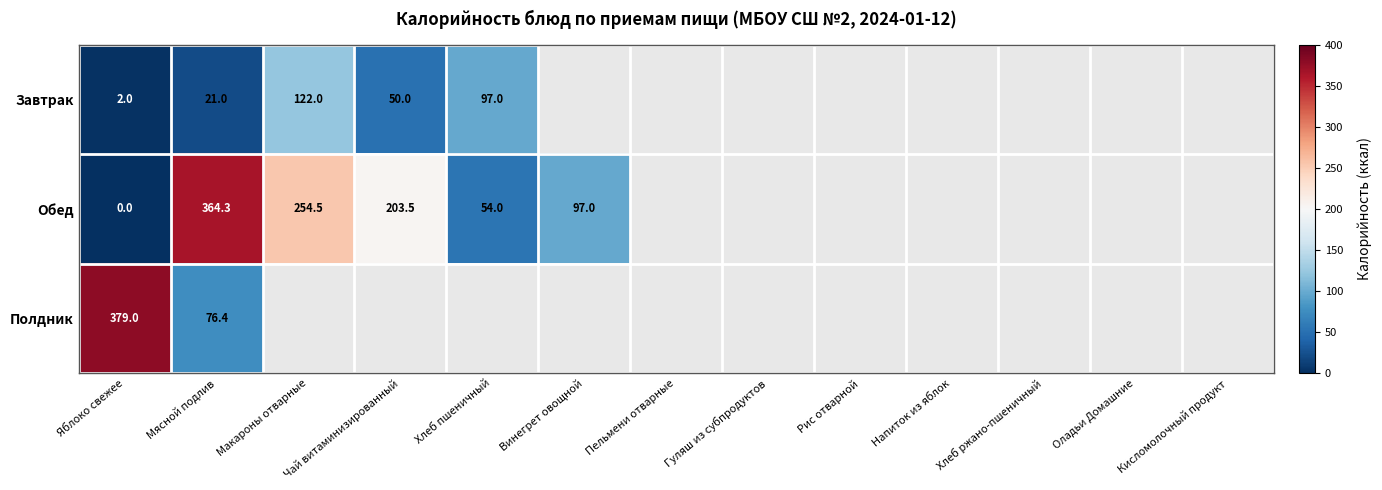

What is the difference between the Обед values at Винегрет овощной and Макароны отварные?

157.5